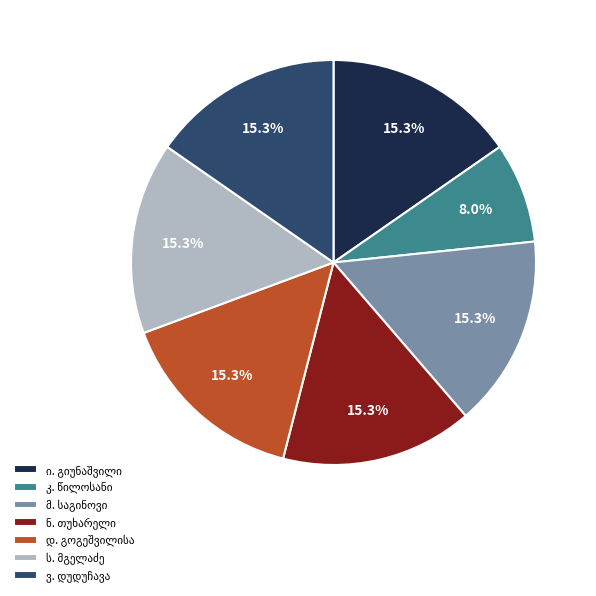

Does any single category account for the majority?

No